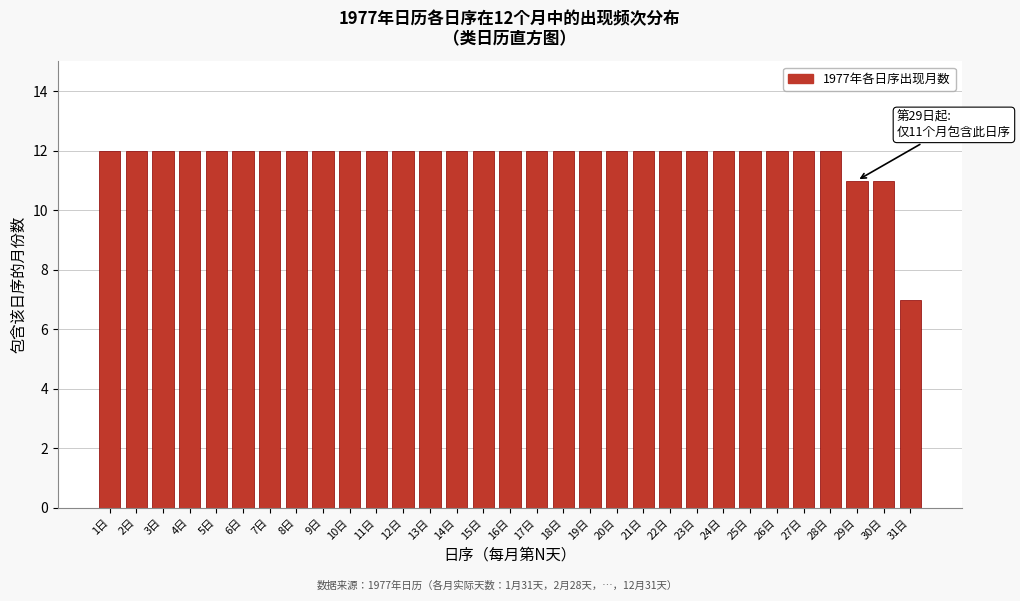

What is the maximum value shown in the chart?

12